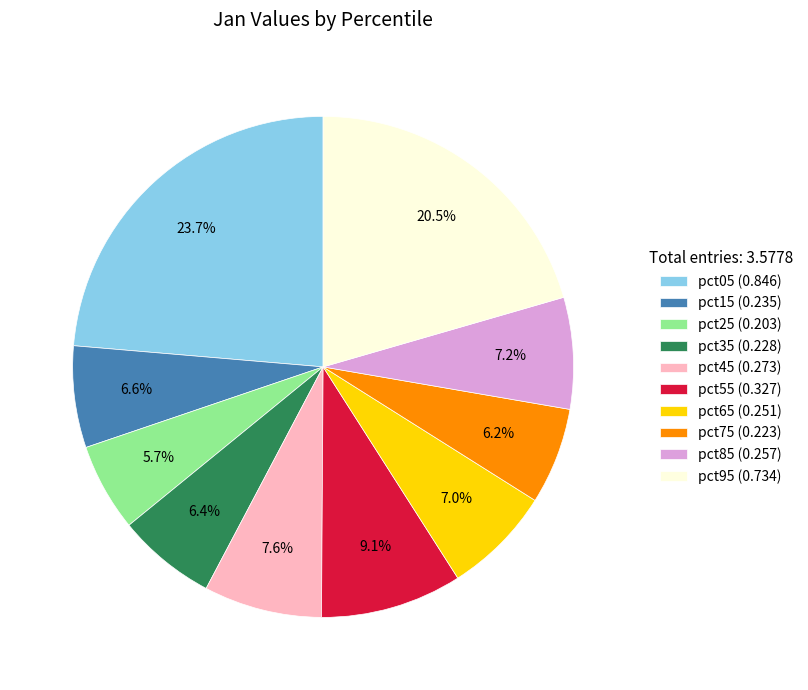

Is there a majority slice in this chart?

No